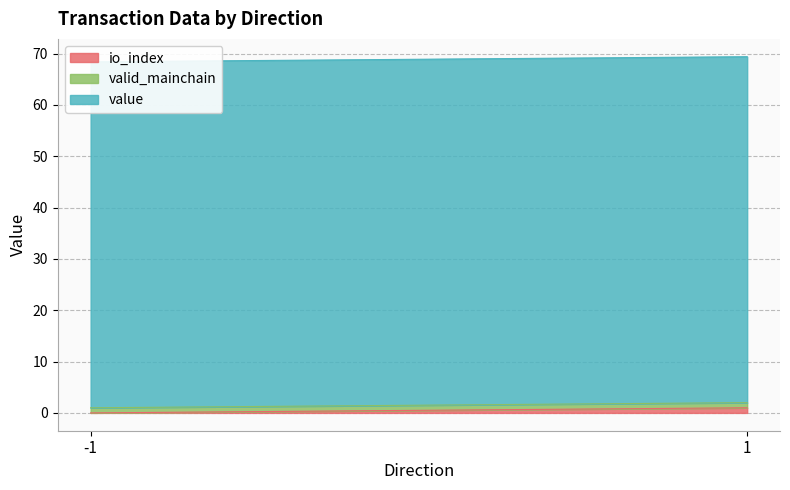

What is the maximum value for io_index?

1.0